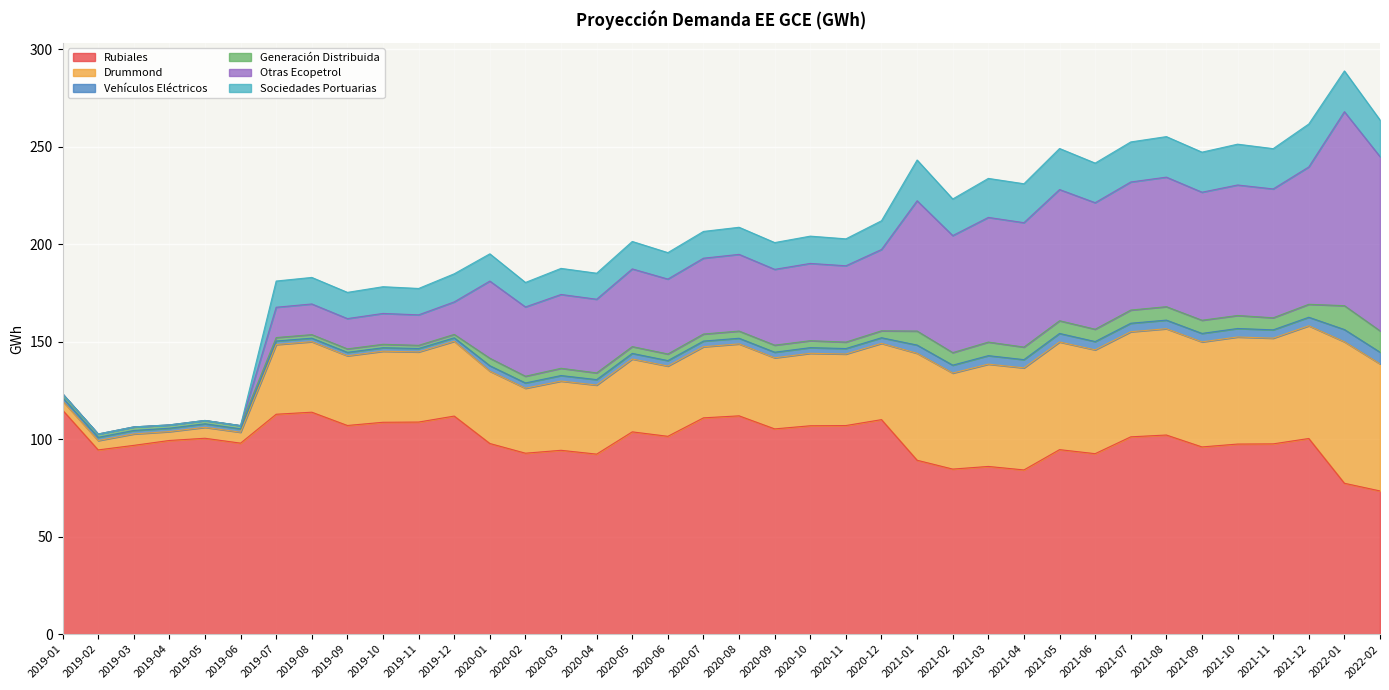

At how many categories does at least one series exceed 94?

30